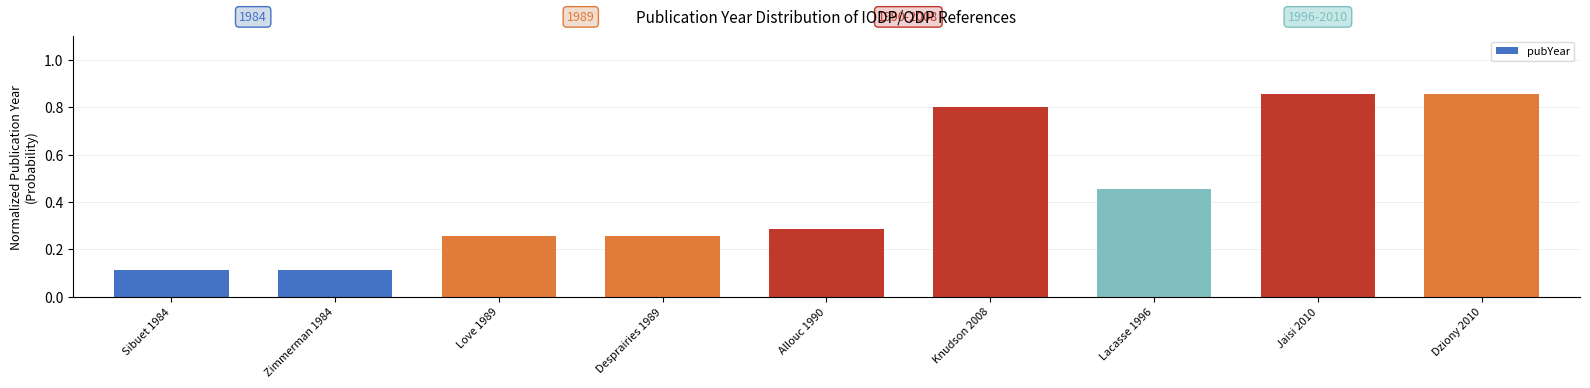

What is the label of the 2nd bar from the left?

Zimmerman 1984